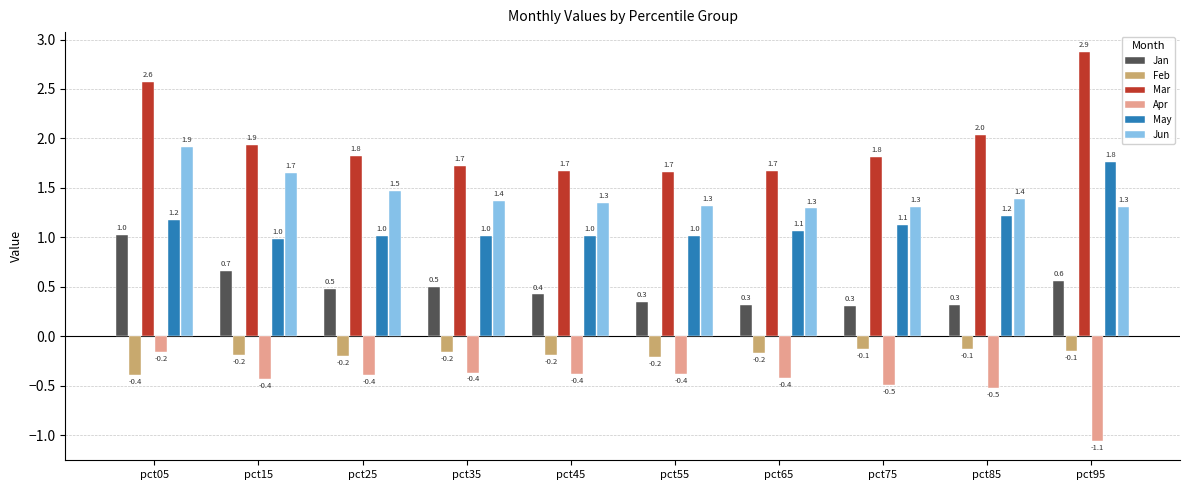

Is the value of Apr at pct75 greater than the value of Feb at pct75?

No